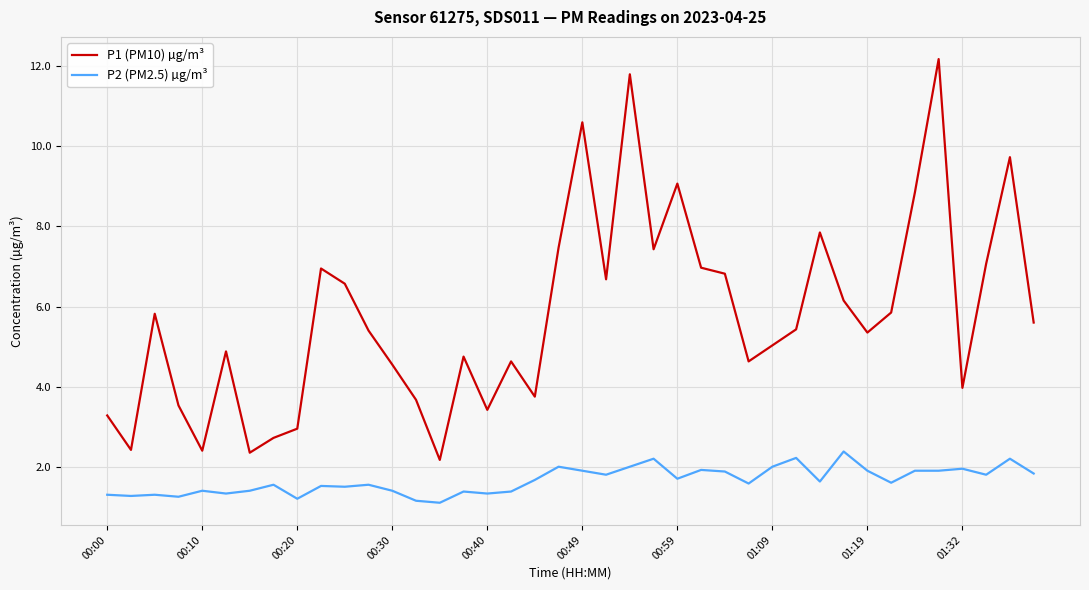

Which series has the widest spread of values?

P1 (PM10) µg/m³